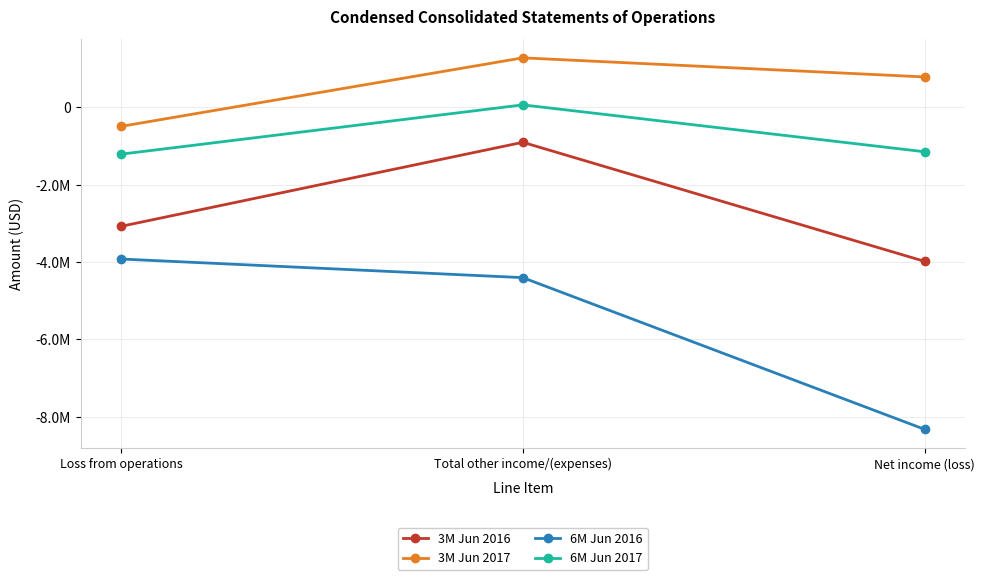

What is the value of the 6M Jun 2017 point at the 3rd from the left?

-1149653